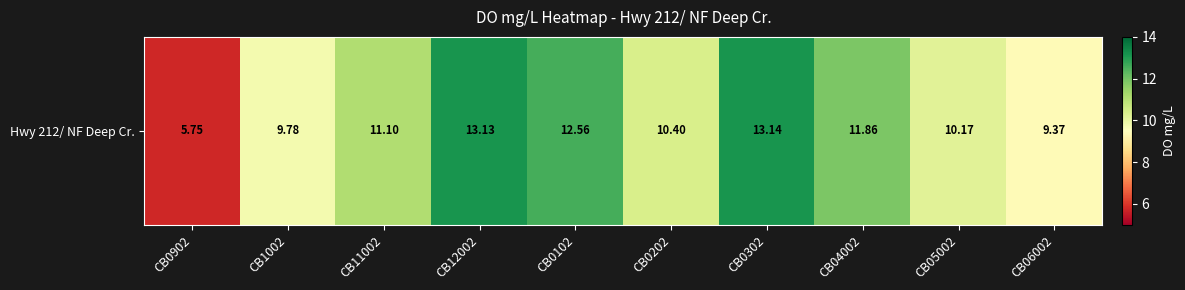

What is the difference between the second highest and second lowest values?

3.8